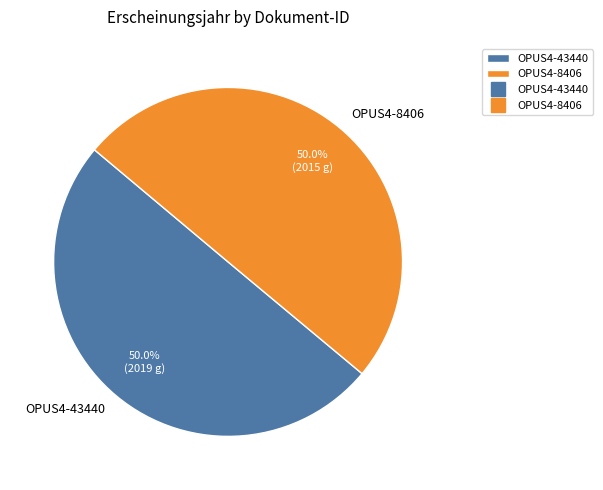

To the nearest percent, what is the combined percentage of OPUS4-8406 and OPUS4-43440?

100%